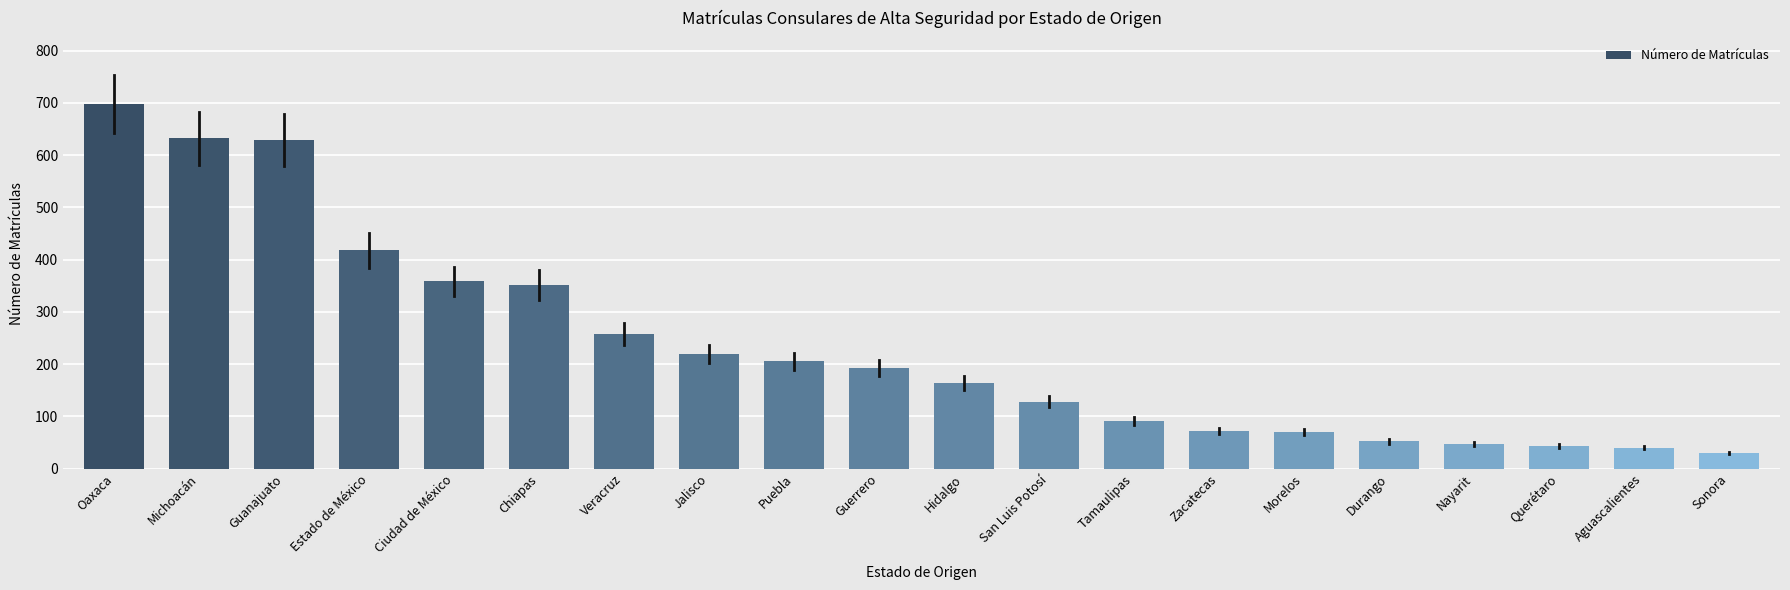

What is the minimum value shown in the chart?

30